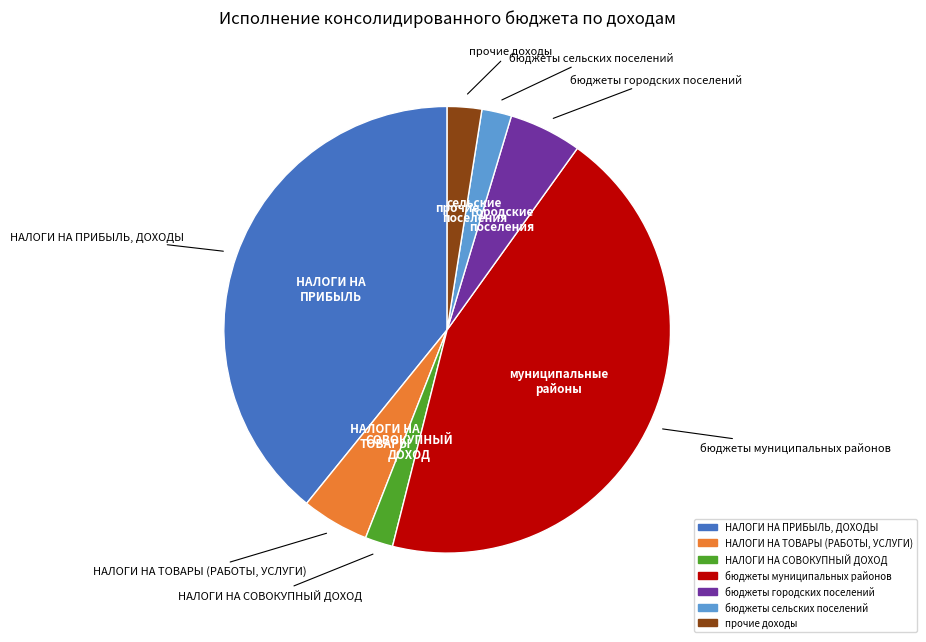

What is the largest slice in the pie chart?

бюджеты муниципальных районов